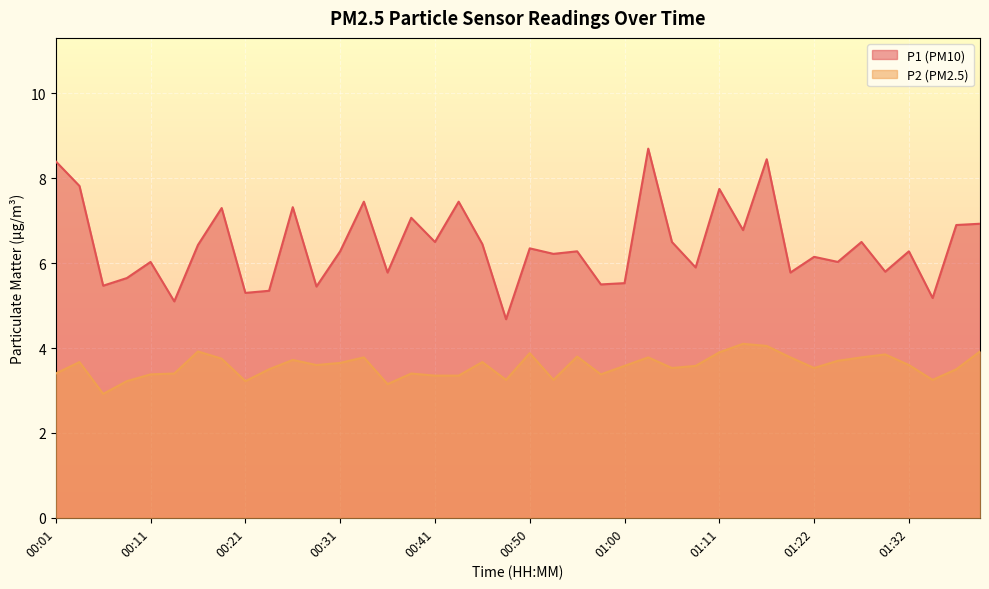

What is the label of the 31st point from the left?

01:16